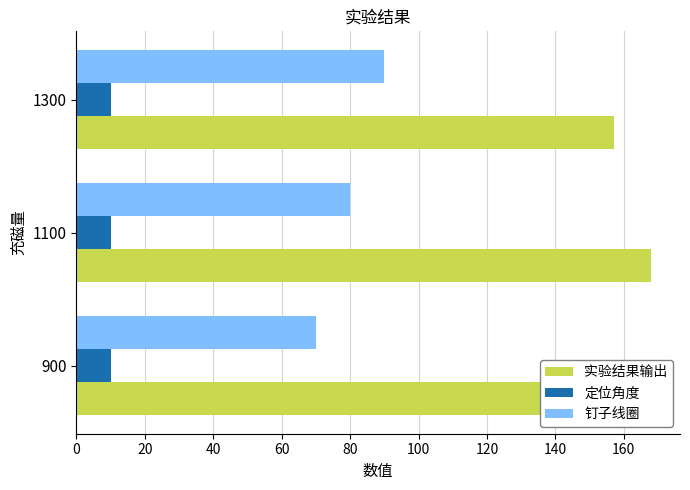

The value of 实验结果输出 at 1100 is 168. True or false?

True